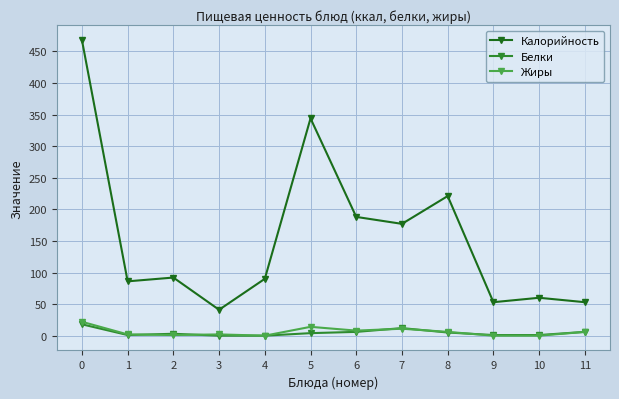

What is the greatest value displayed?

468